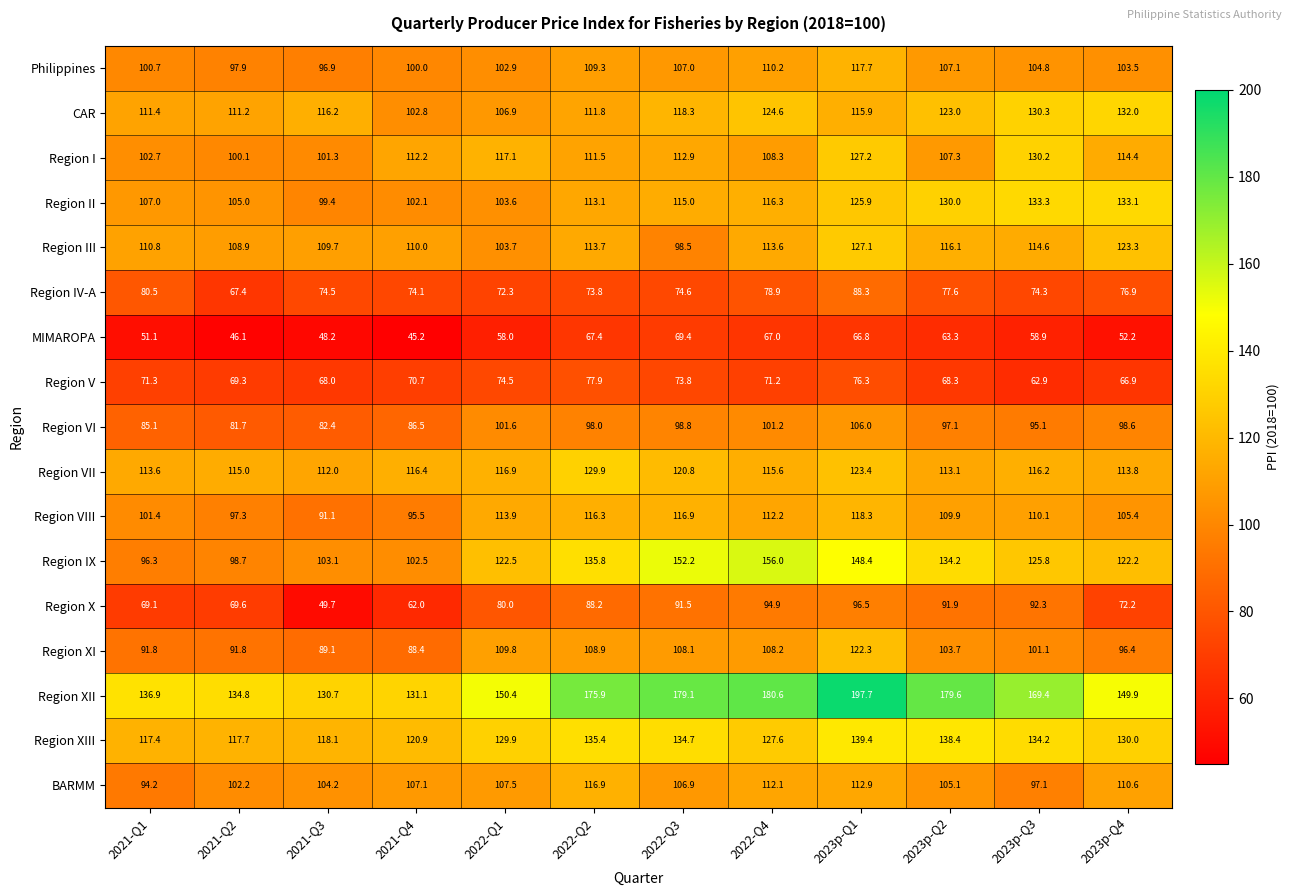

At which category is the sum across all series the highest?

2023p-Q1